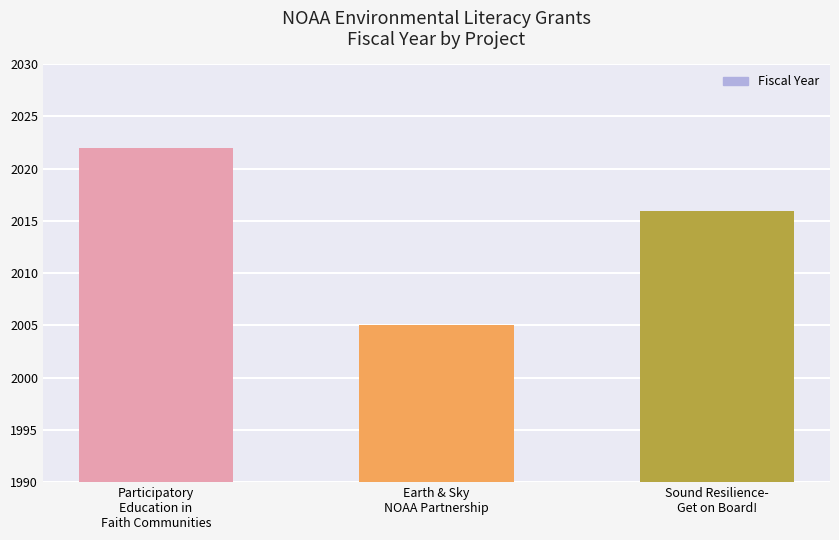

How many bars are there in total?

3